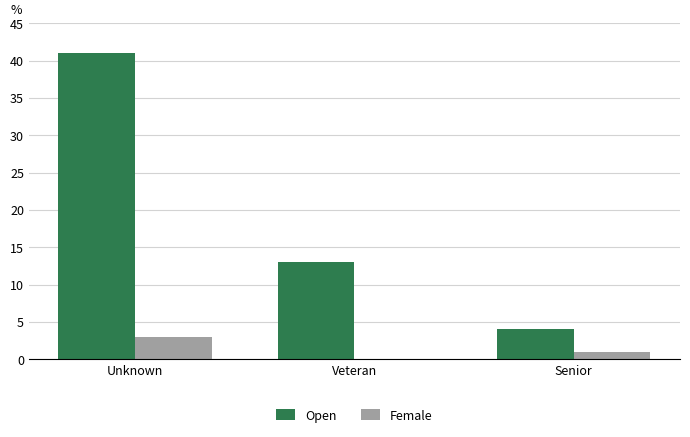

Reading right to left, transcribe all the data shown in this chart.

Open: Senior=4	Veteran=13	Unknown=41
Female: Senior=1	Veteran=0	Unknown=3